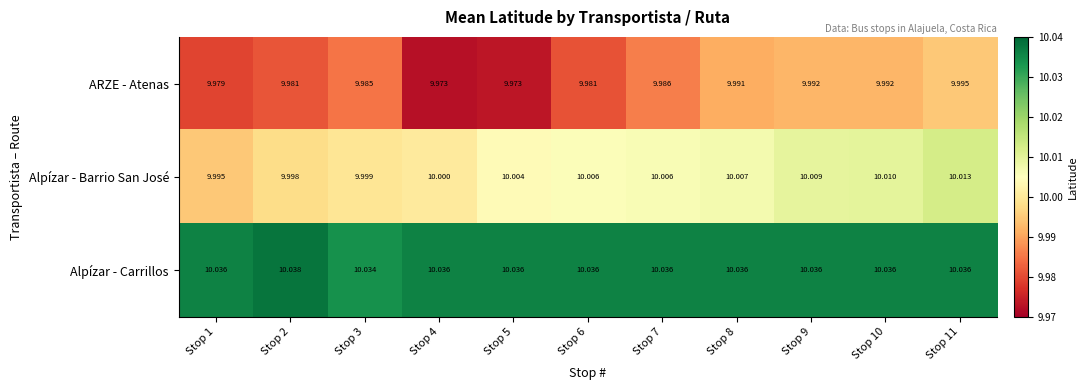

Is the value of Alpízar - Barrio San José at Stop 1 greater than the value of ARZE - Atenas at Stop 1?

Yes